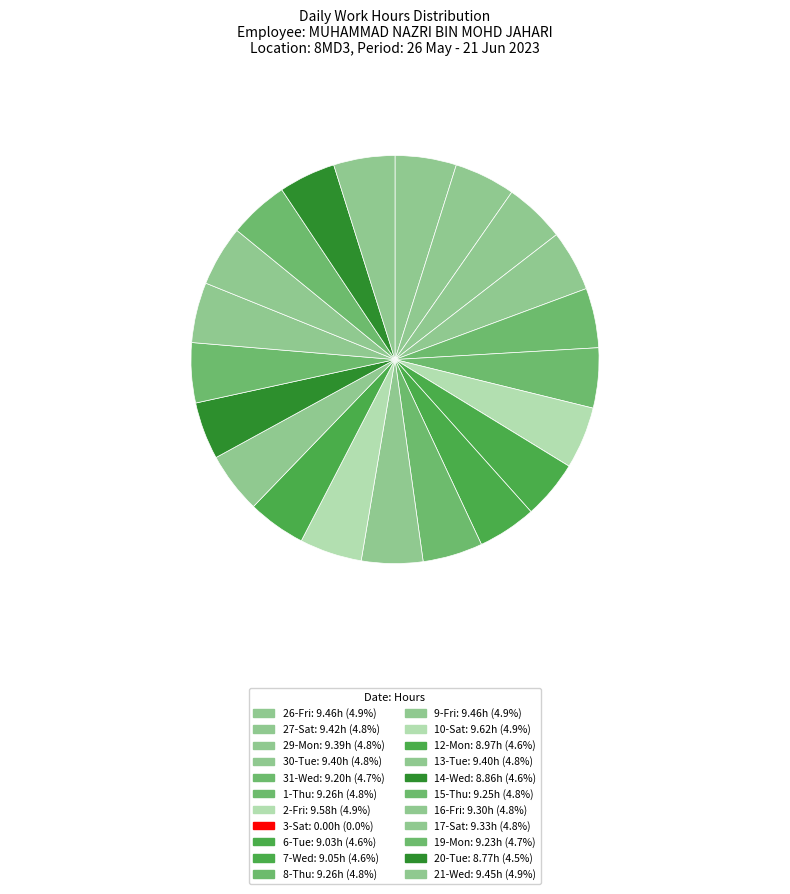

Rank the categories by value from lowest to highest.

3-Sat, 20-Tue, 14-Wed, 12-Mon, 6-Tue, 7-Wed, 31-Wed, 19-Mon, 15-Thu, 1-Thu, 8-Thu, 16-Fri, 17-Sat, 29-Mon, 30-Tue, 13-Tue, 27-Sat, 21-Wed, 26-Fri, 9-Fri, 2-Fri, 10-Sat